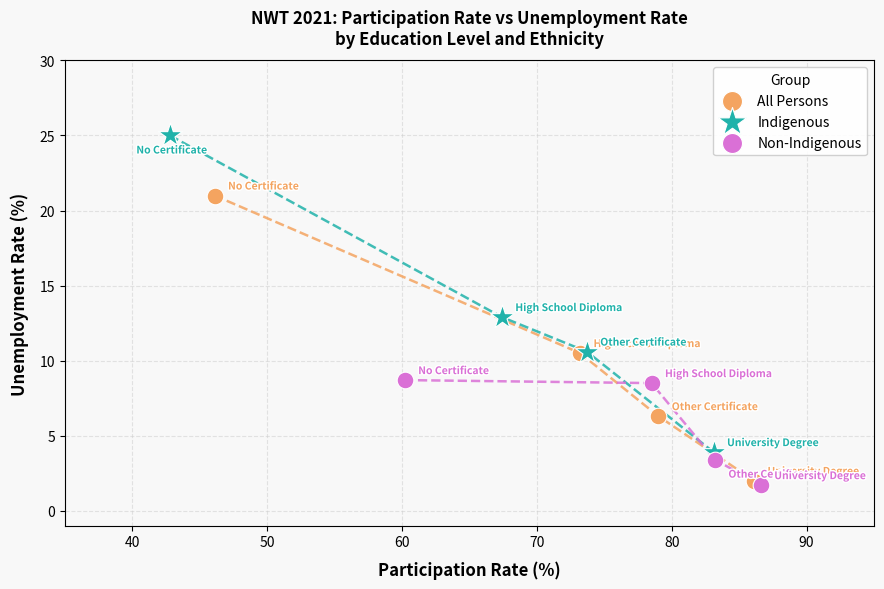

Which series reaches the minimum Y coordinate?

Non-Indigenous